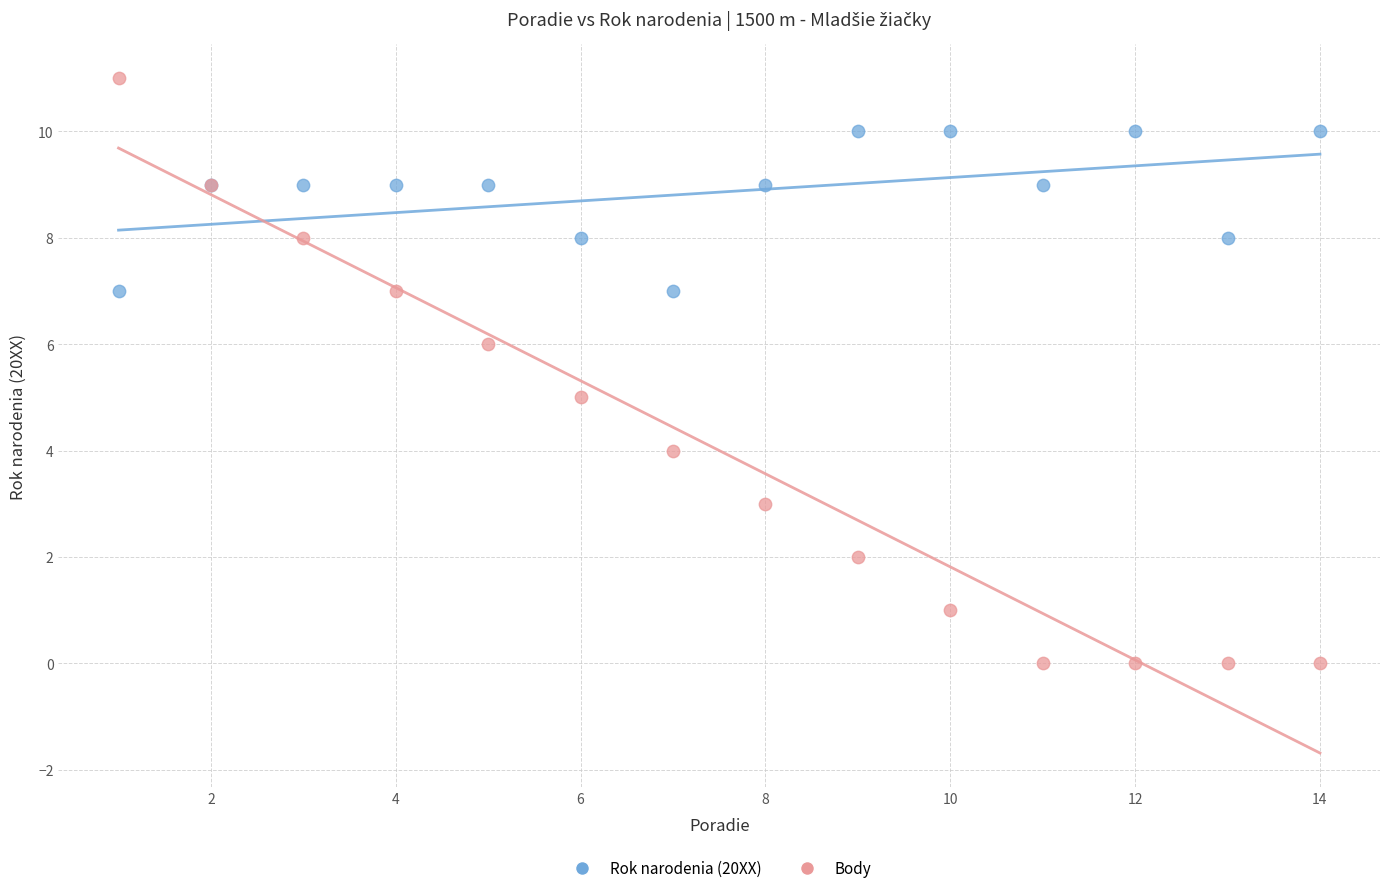

What are all the series names shown in the legend?

Rok narodenia (20XX), Body